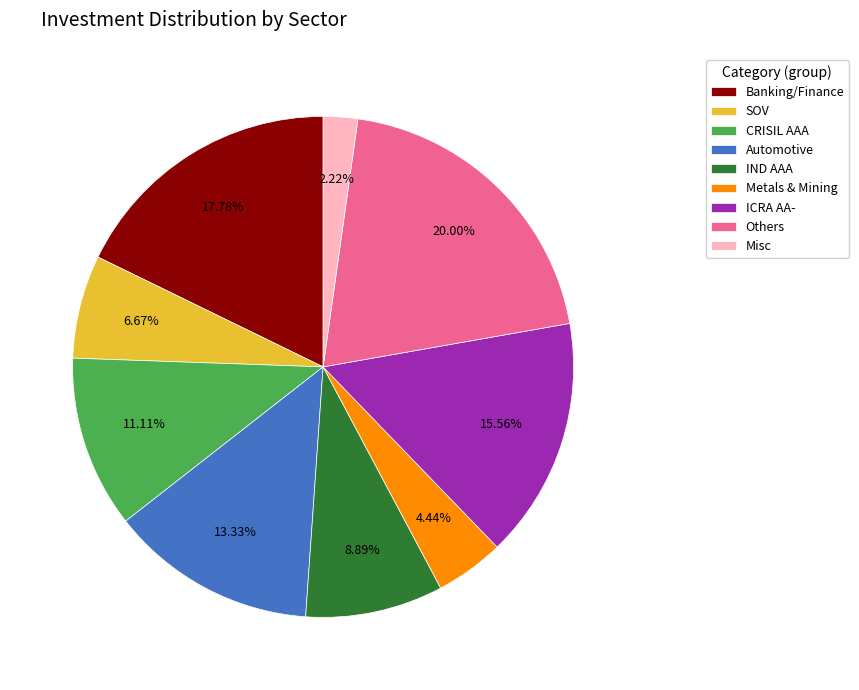

Combined, do Automotive and Metals & Mining account for over 50%?

No